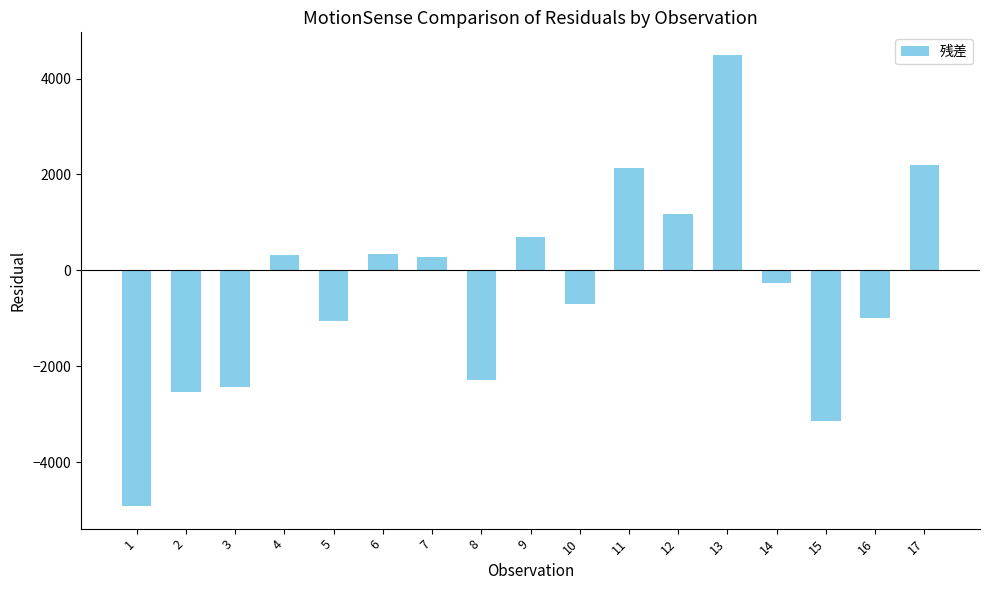

What is the sum of the values at 13 and 14?

4226.7